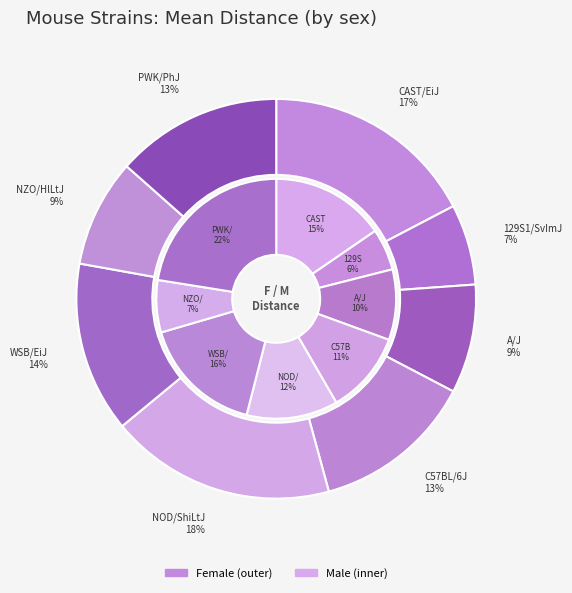

How many segments does this pie chart have?

8